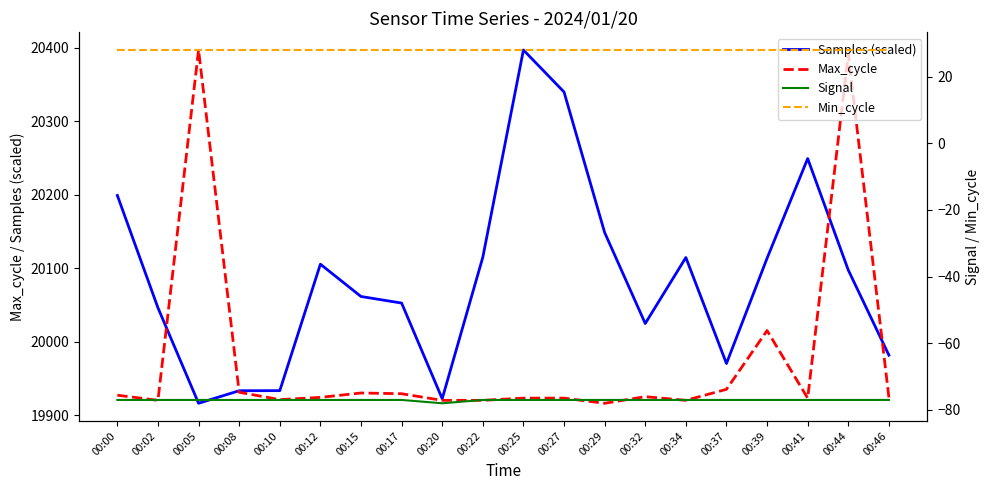

Reading left to right, extract all data points from this chart.

Samples (scaled): 20199.0	20046.0	19916.0	19933.1	19933.2	20105.4	20061.4	20052.4	19922.2	20114.9	20397.0	20339.8	20148.5	20024.6	20114.4	19970.1	20113.5	20249.2	20097.4	19981.5
Max_cycle: 19927.0	19920.0	20397.0	19931.0	19921.0	19924.0	19930.0	19929.0	19920.0	19920.0	19923.0	19923.0	19916.0	19925.0	19920.0	19935.0	20015.0	19923.0	20391.0	19924.0
Signal: -77.0	-77.0	-77.0	-77.0	-77.0	-77.0	-77.0	-77.0	-78.0	-77.0	-77.0	-77.0	-77.0	-77.0	-77.0	-77.0	-77.0	-77.0	-77.0	-77.0
Min_cycle: 28.0	28.0	28.0	28.0	28.0	28.0	28.0	28.0	28.0	28.0	28.0	28.0	28.0	28.0	28.0	28.0	28.0	28.0	28.0	28.0